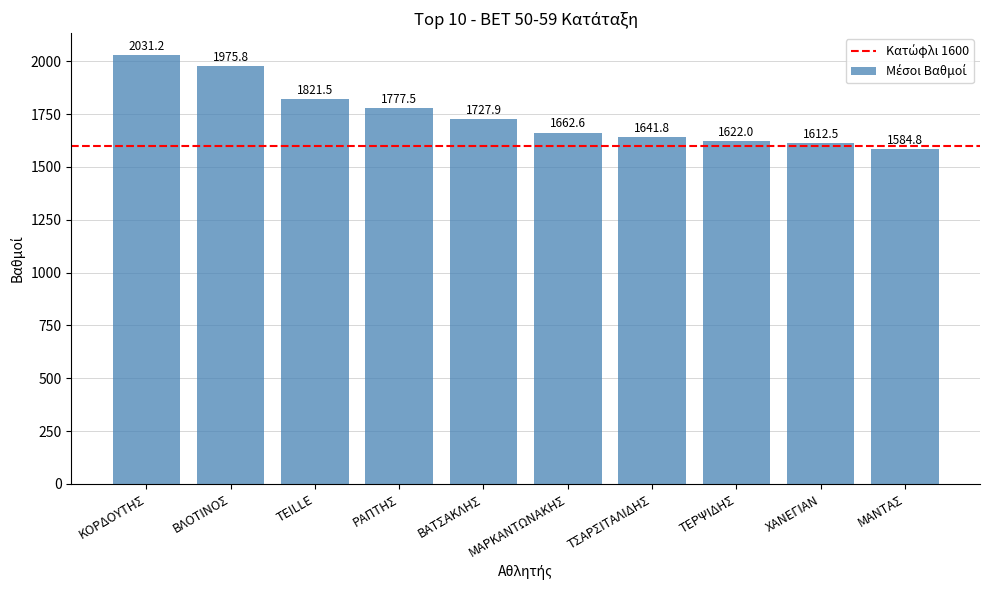

At which category does the chart reach its peak across all series?

ΚΟΡΔΟΥΤΗΣ